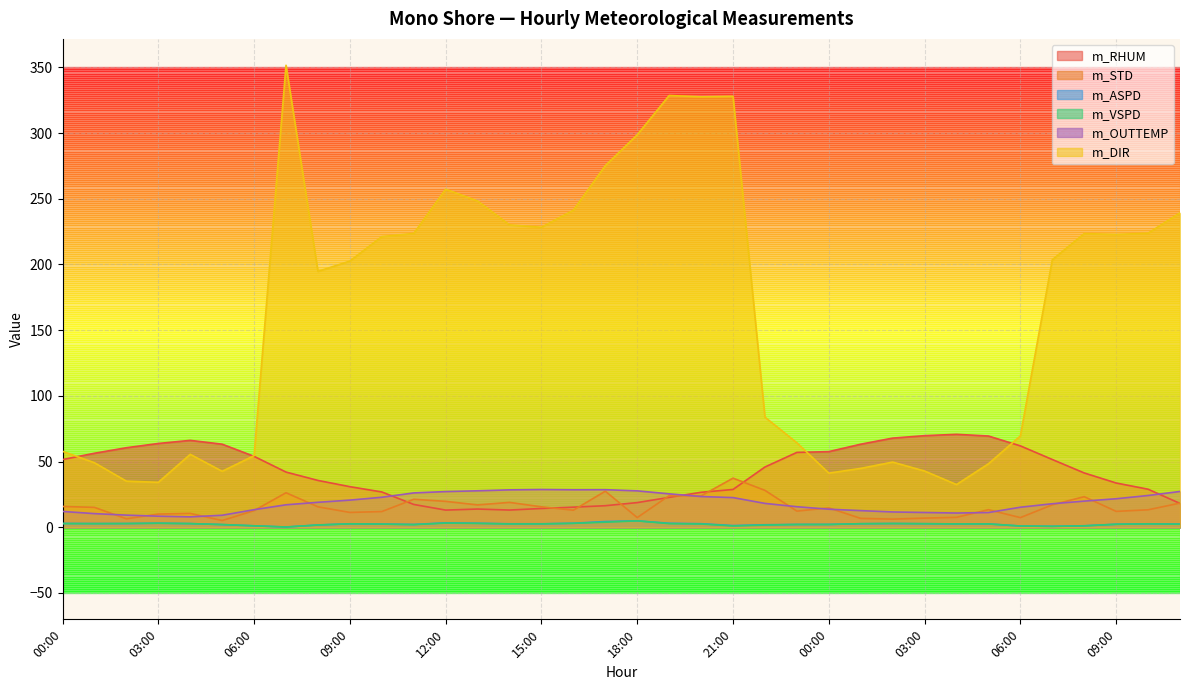

At which category is the sum across all series the highest?

07:00